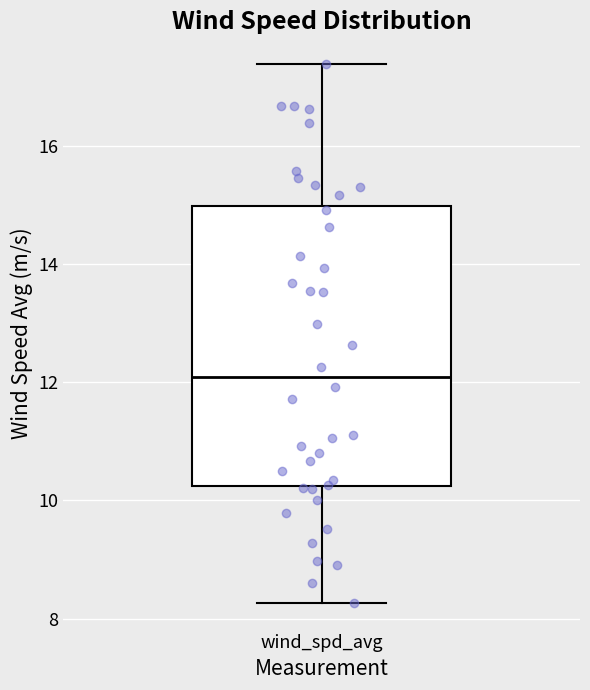

Transcribe this box plot: give where the median line is, the range the box spans, and where the two whiskers end, as read against the y-axis. The values are not printed on the chart, so give them approximately, as read against the axis.

median 12.0, box 10.2 to 15.0, whiskers 8.2 to 17.4